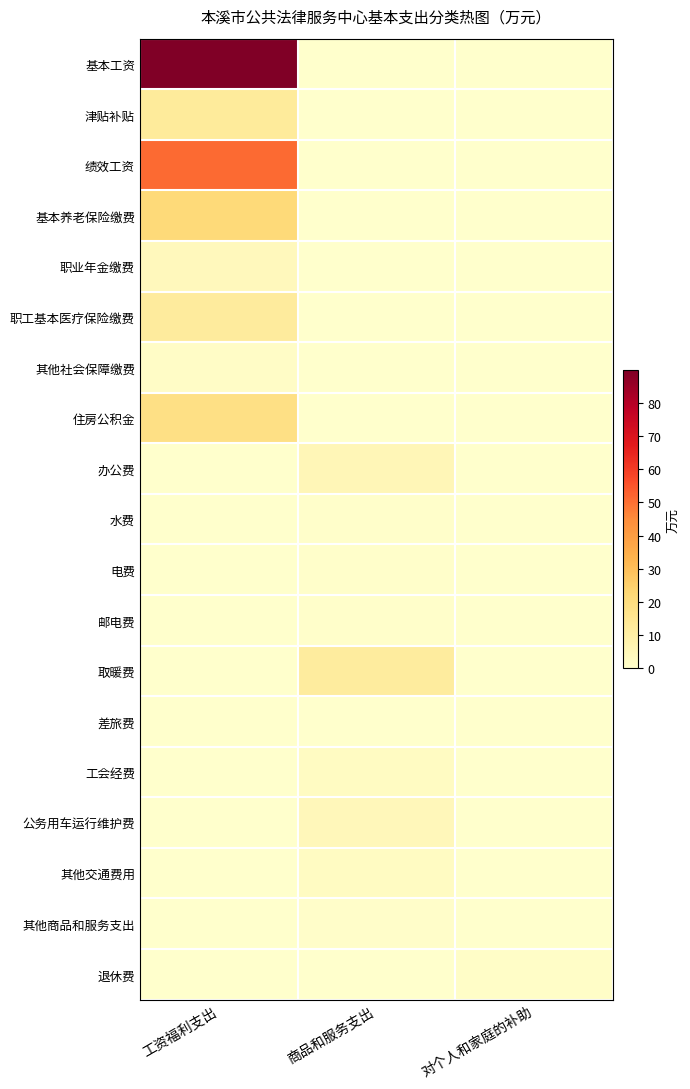

Which series has the largest total across all categories?

基本工资